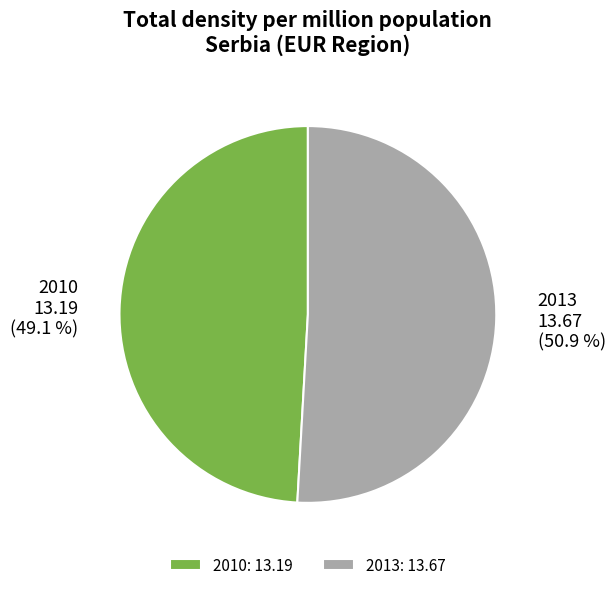

To the nearest percent, what is the average slice percentage?

50%